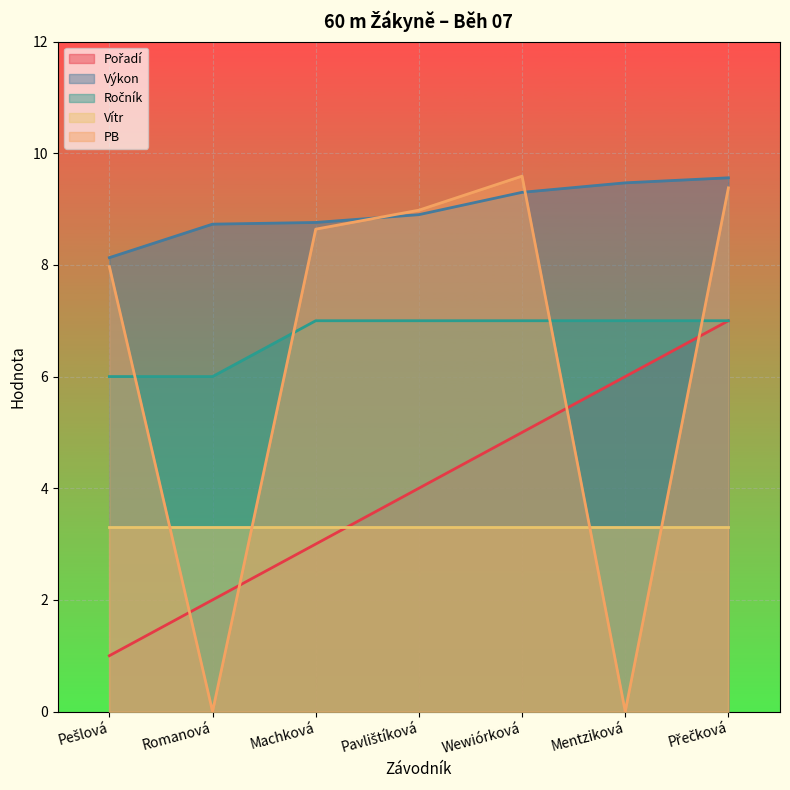

At which label does Pořadí first exceed 4?

Wewiórková